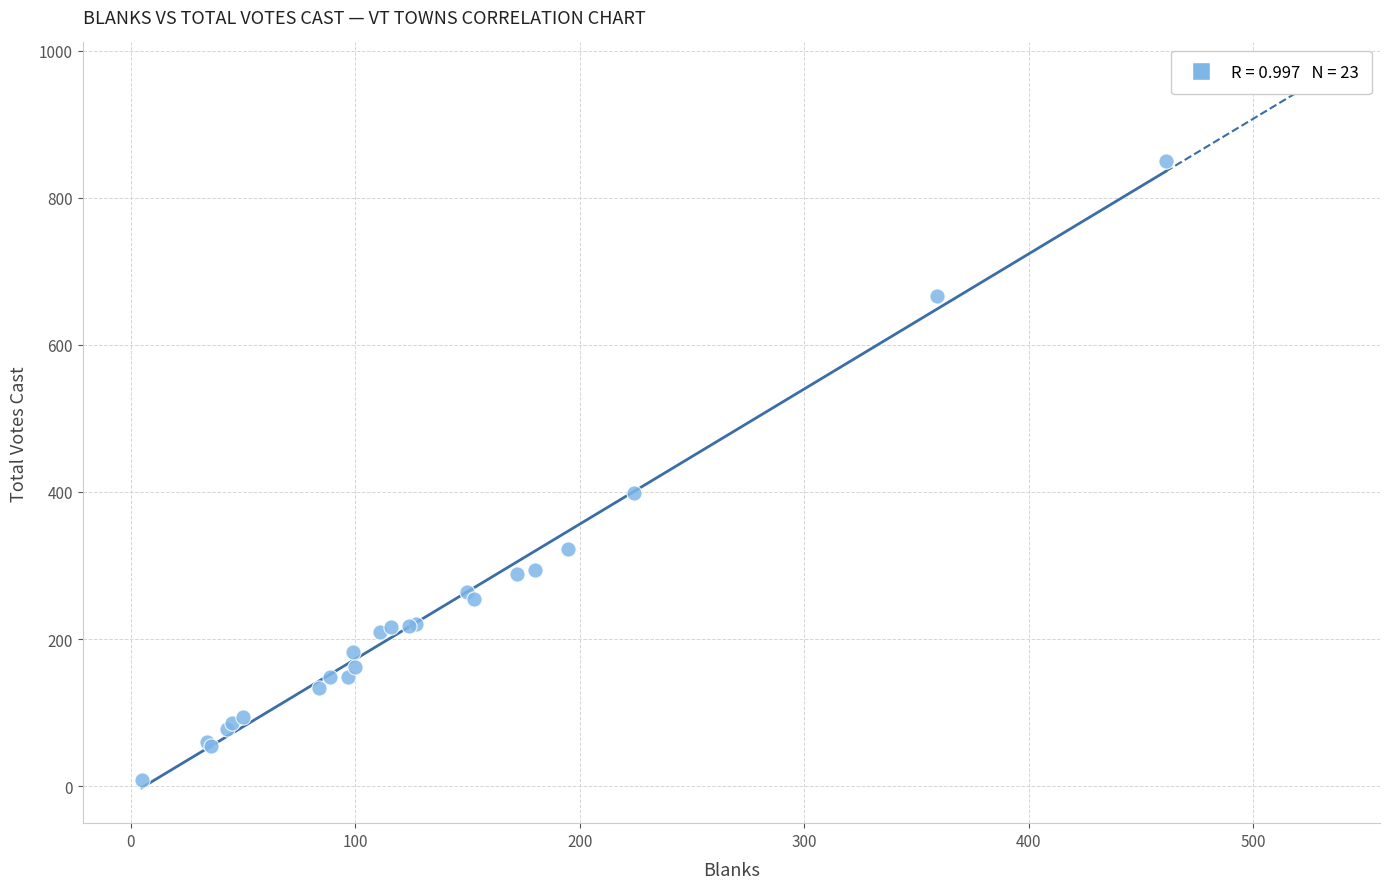

What Y value in the scatter plot is closest to 429?

398